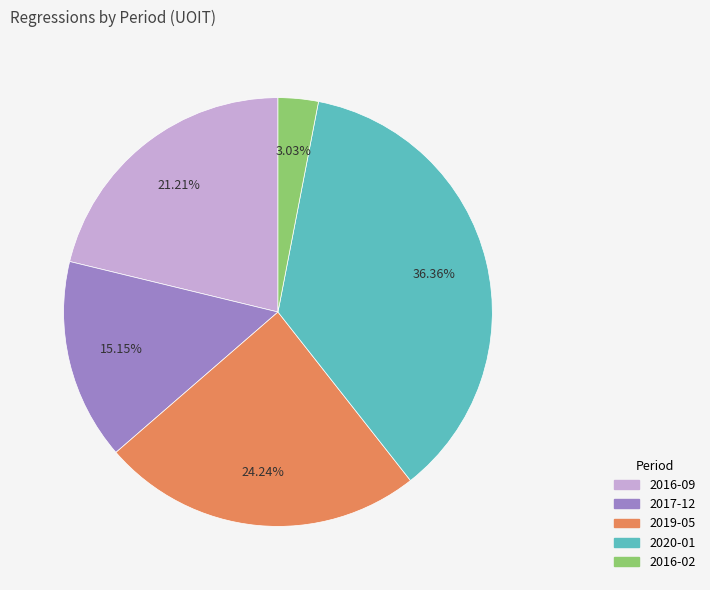

What is the ratio of the value at 2017-12 to the value at 2020-01?

0.4